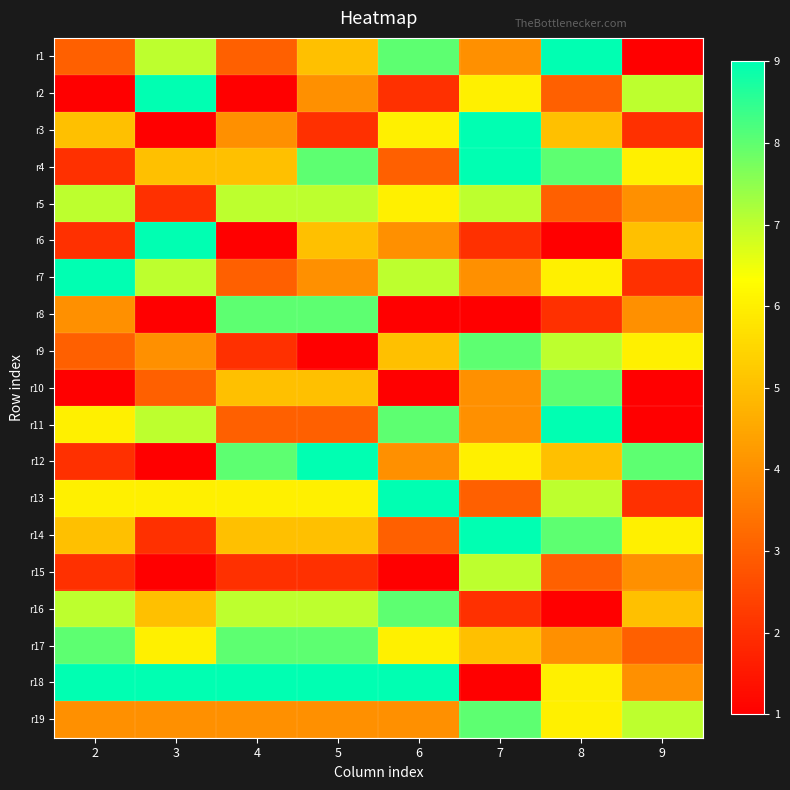

Rank the series by their maximum value, from lowest to highest.

r5, r15, r8, r9, r10, r16, r17, r19, r1, r2, r3, r4, r6, r7, r11, r12, r13, r14, r18